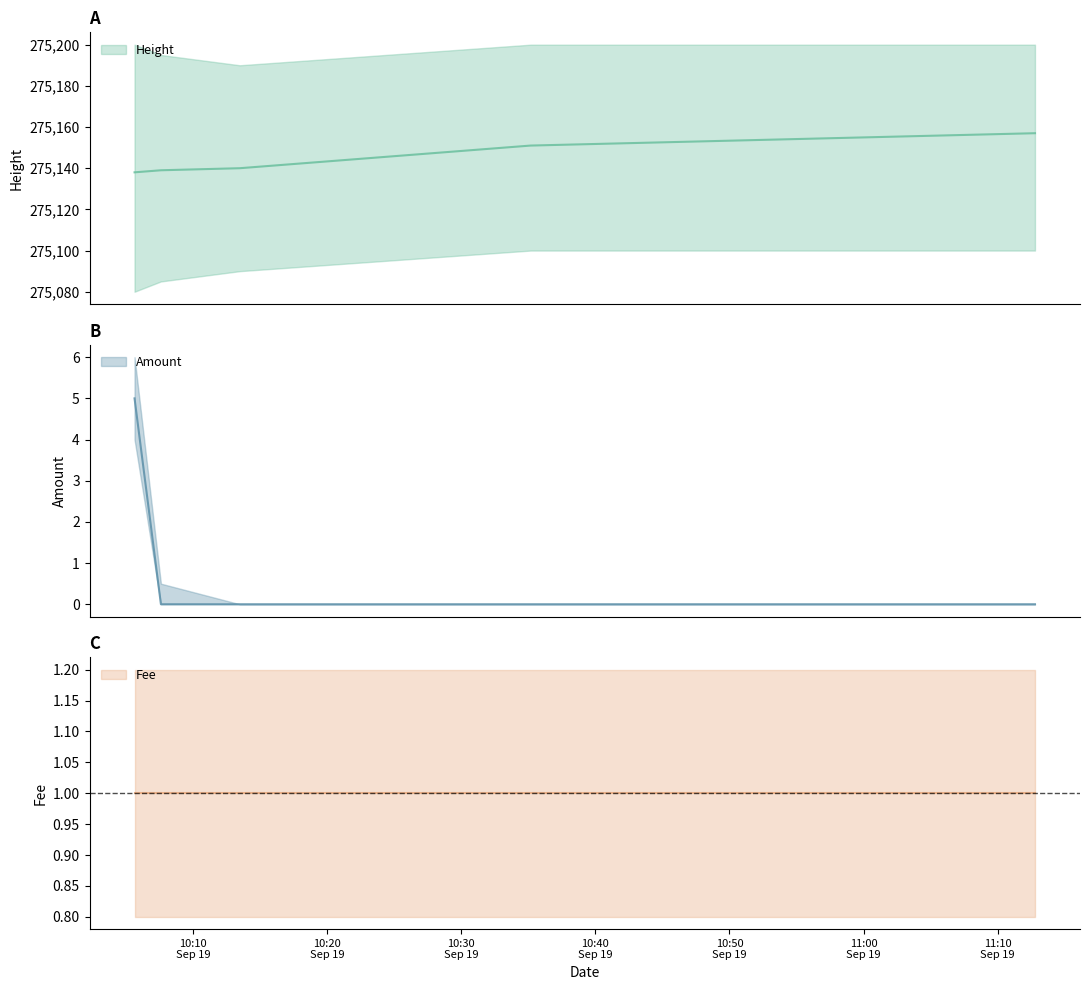

List the labels in order of Height_scaled value, smallest first.

2016-09-19 10:05:38, 2016-09-19 10:07:36, 2016-09-19 10:13:29, 2016-09-19 10:35:10, 2016-09-19 11:12:47